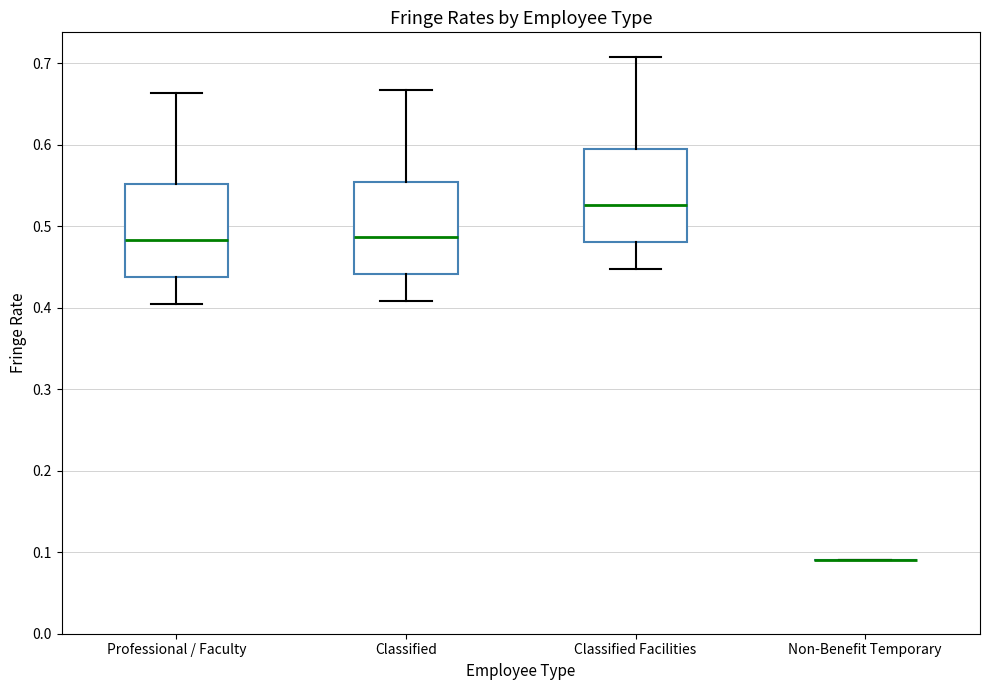

Reading left to right, transcribe this box plot: for each box, give where its median line is, the range the box spans, and where its two whiskers end, as read against the y-axis. The values are not printed on the chart, so give them approximately, as read against the axis.

Professional / Faculty: median 0.48, box 0.44 to 0.55, whiskers 0.40 to 0.66
Classified: median 0.49, box 0.44 to 0.55, whiskers 0.41 to 0.67
Classified Facilities: median 0.53, box 0.48 to 0.59, whiskers 0.45 to 0.71
Non-Benefit Temporary: box collapsed to a line at 0.09, whiskers 0.09 to 0.09